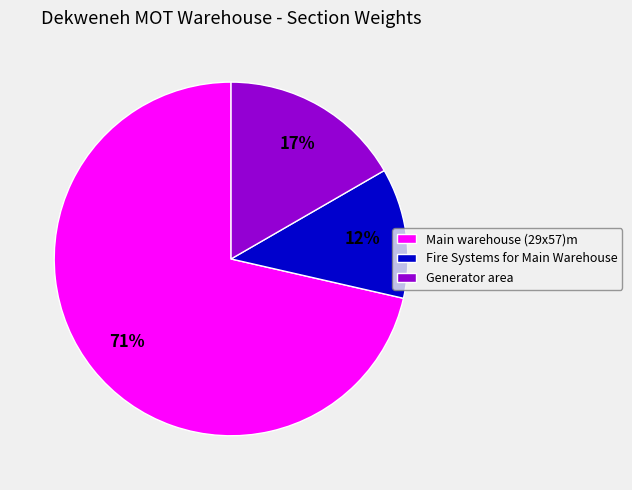

Is Fire Systems for Main Warehouse the majority of the pie?

No